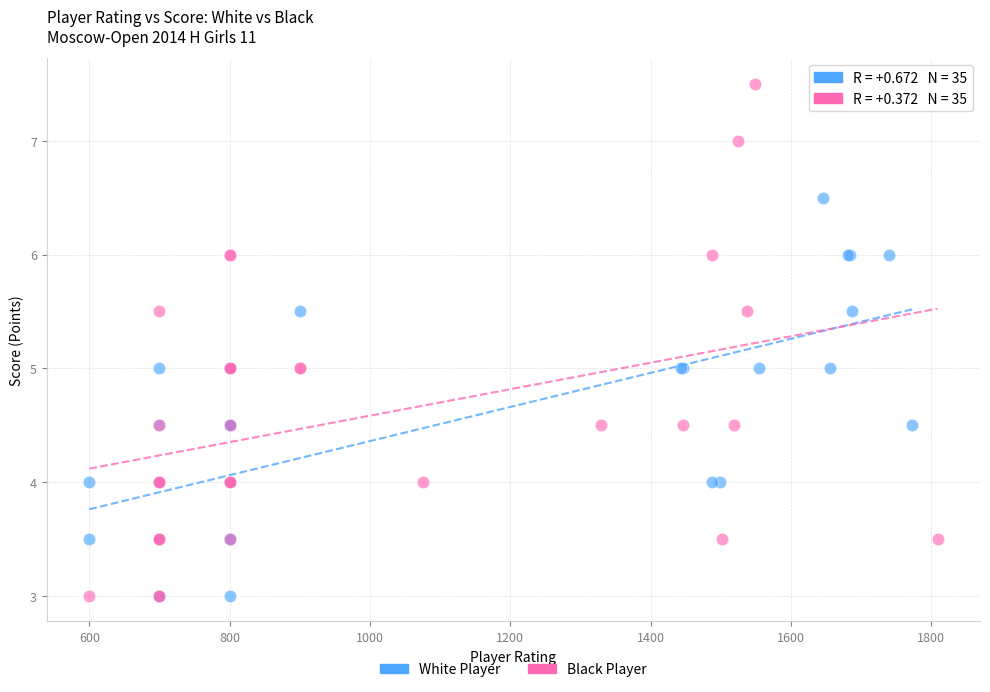

Which series has the largest Y range (max minus min)?

Black Player